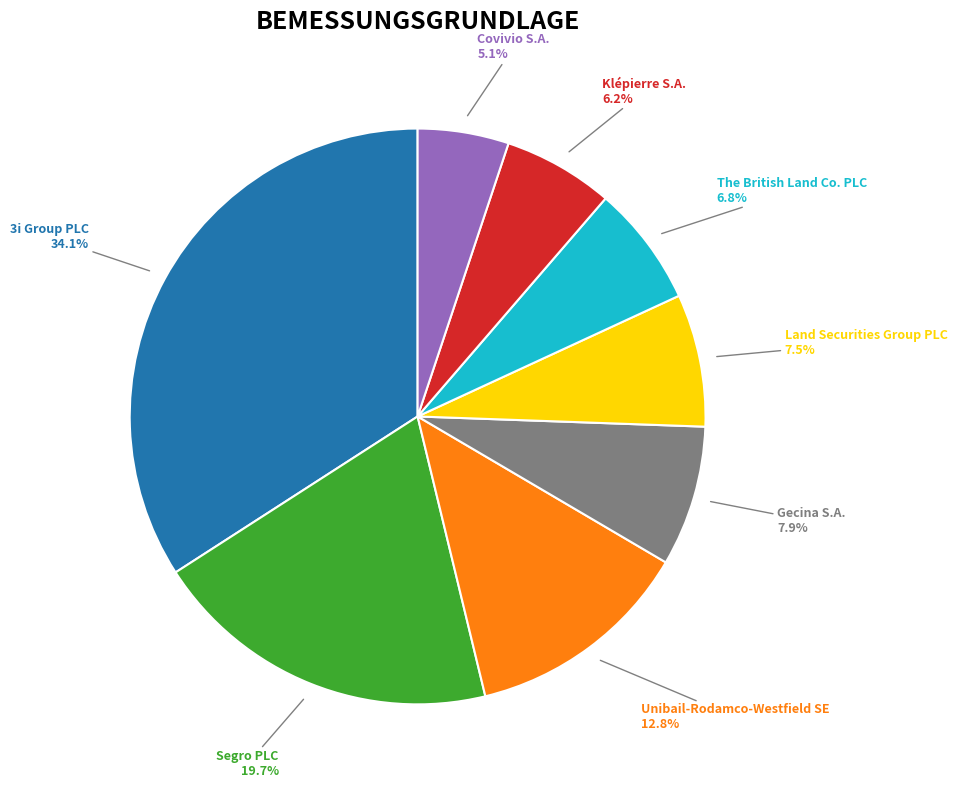

Is there any slice that represents more than half of the pie?

No